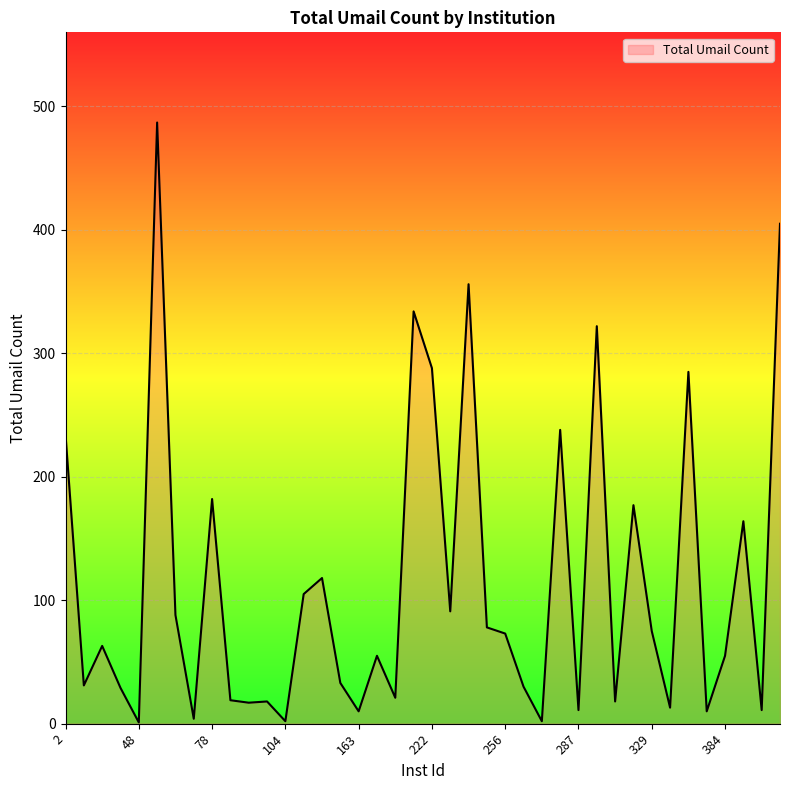

What is the difference between the maximum and minimum values?

486